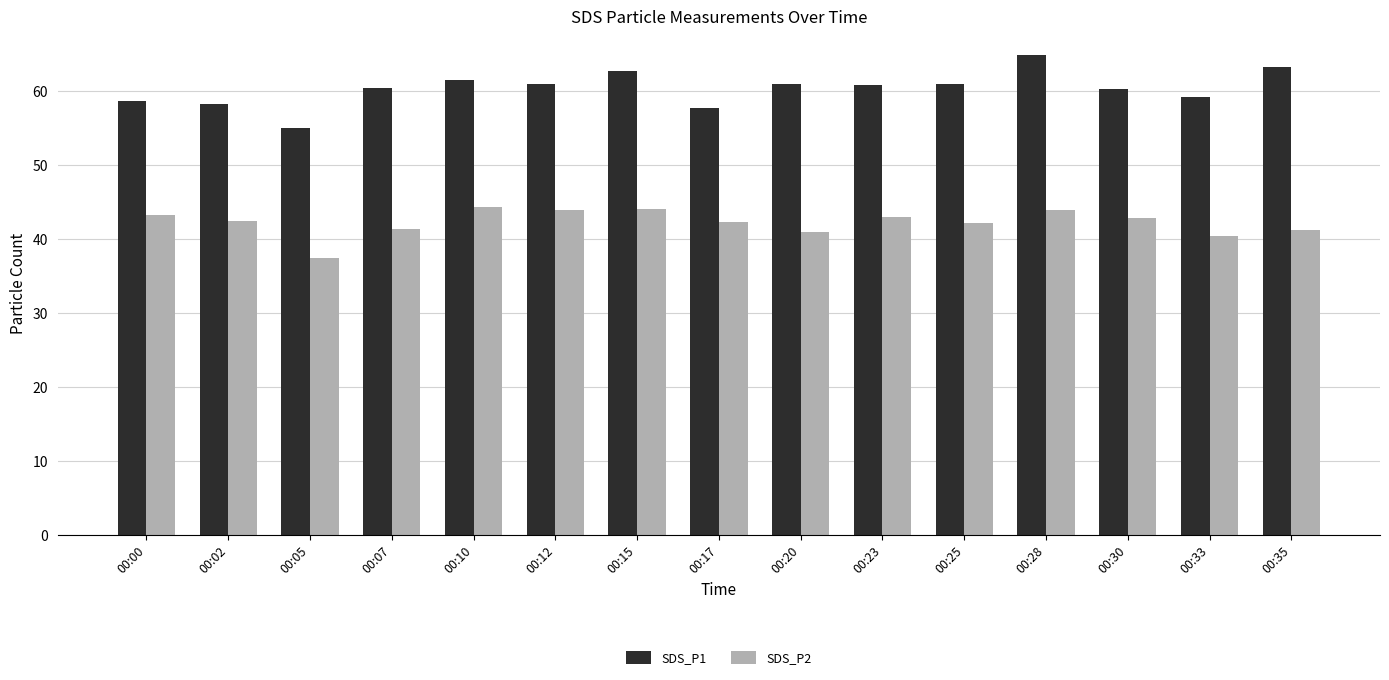

What is the difference between the maximum and second lowest values in the SDS_P2 series?

3.9